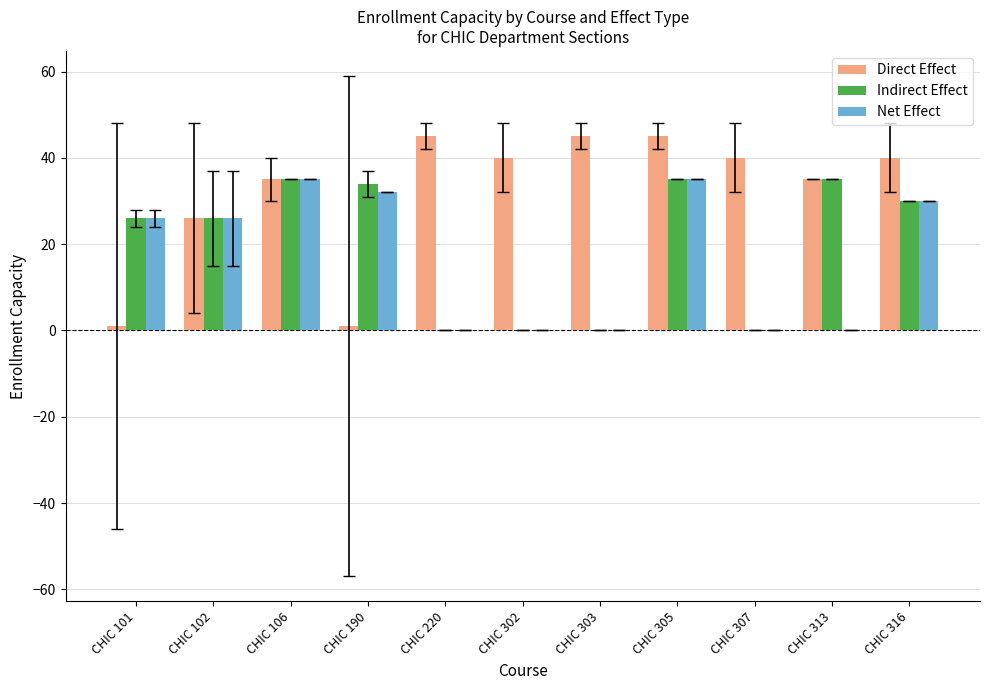

What is the greatest value displayed?

45